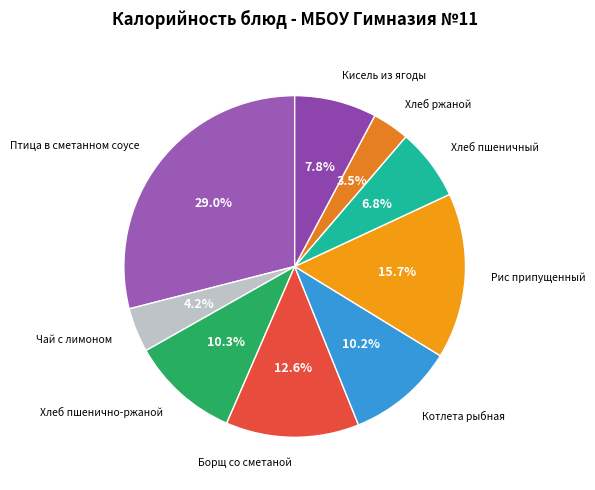

To the nearest percent, what is the difference between the largest and smallest slice percentages?

25%